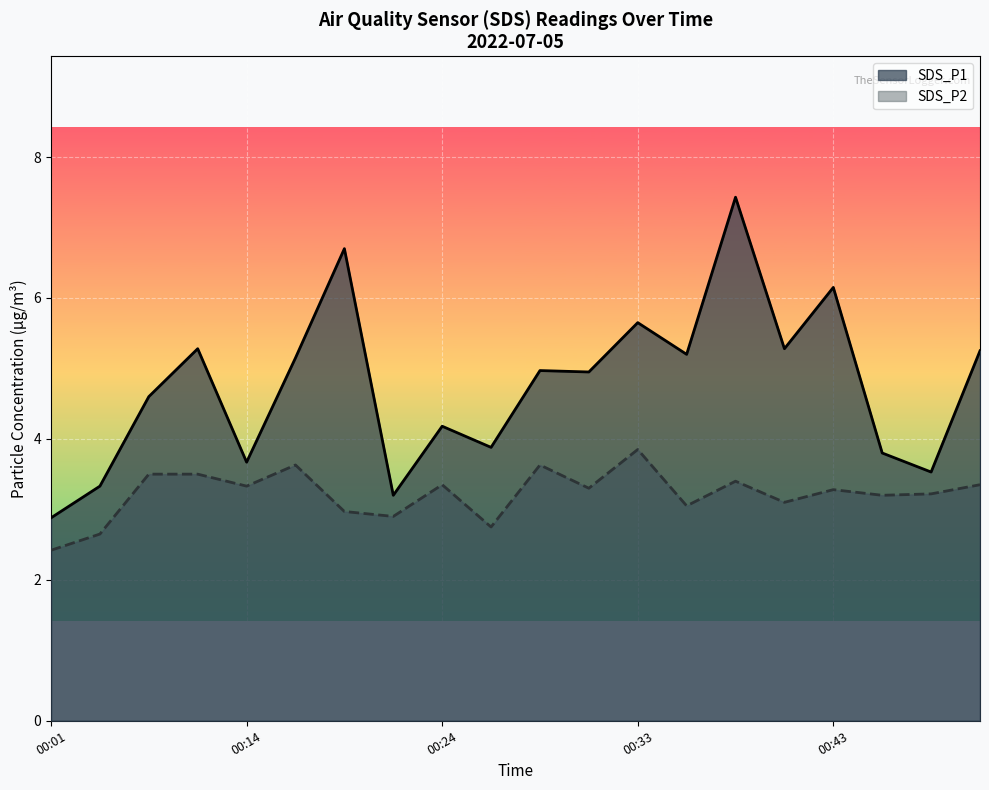

What is the minimum value for SDS_P1?

2.9